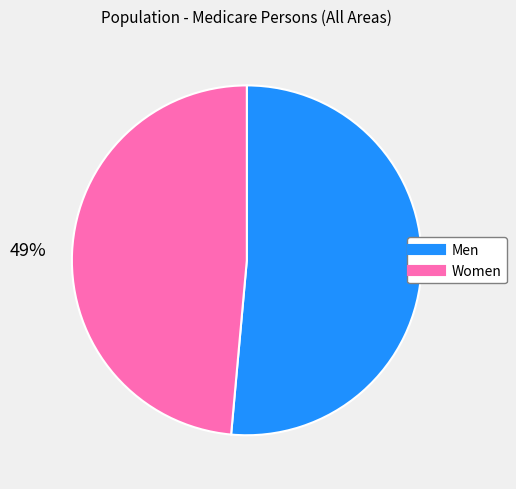

Count the number of slices in the pie.

2